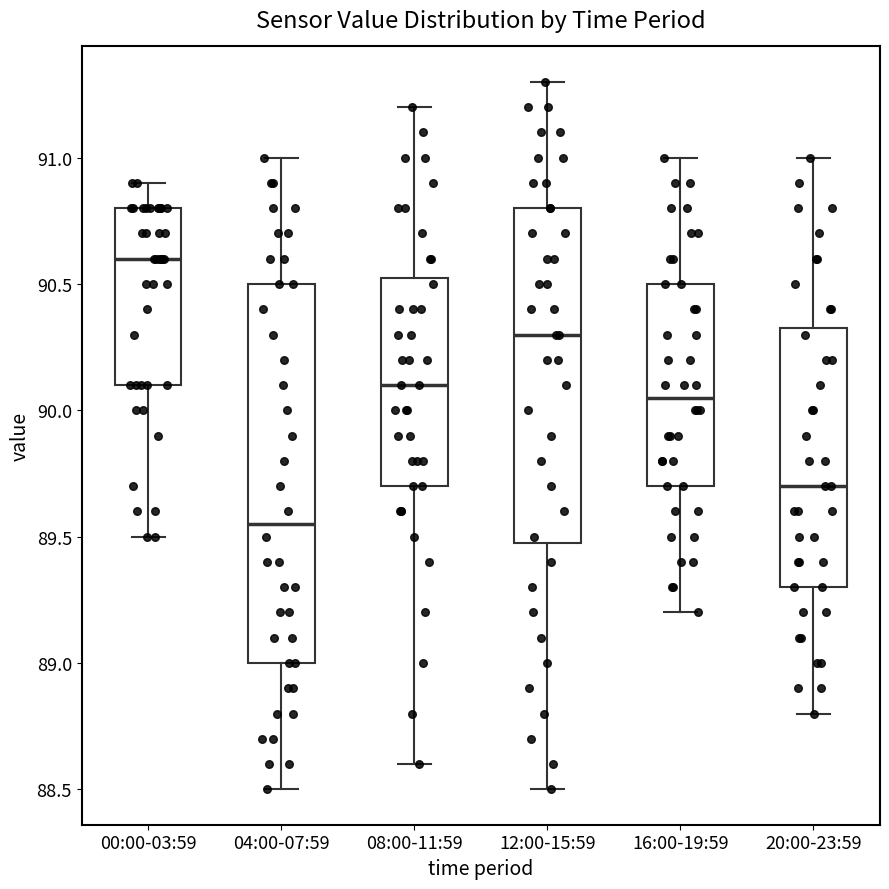

Where does the lower whisker of the box for 12:00-15:59 end on the y-axis? The values are not printed on the chart, so give them approximately, as read against the axis.

88.50